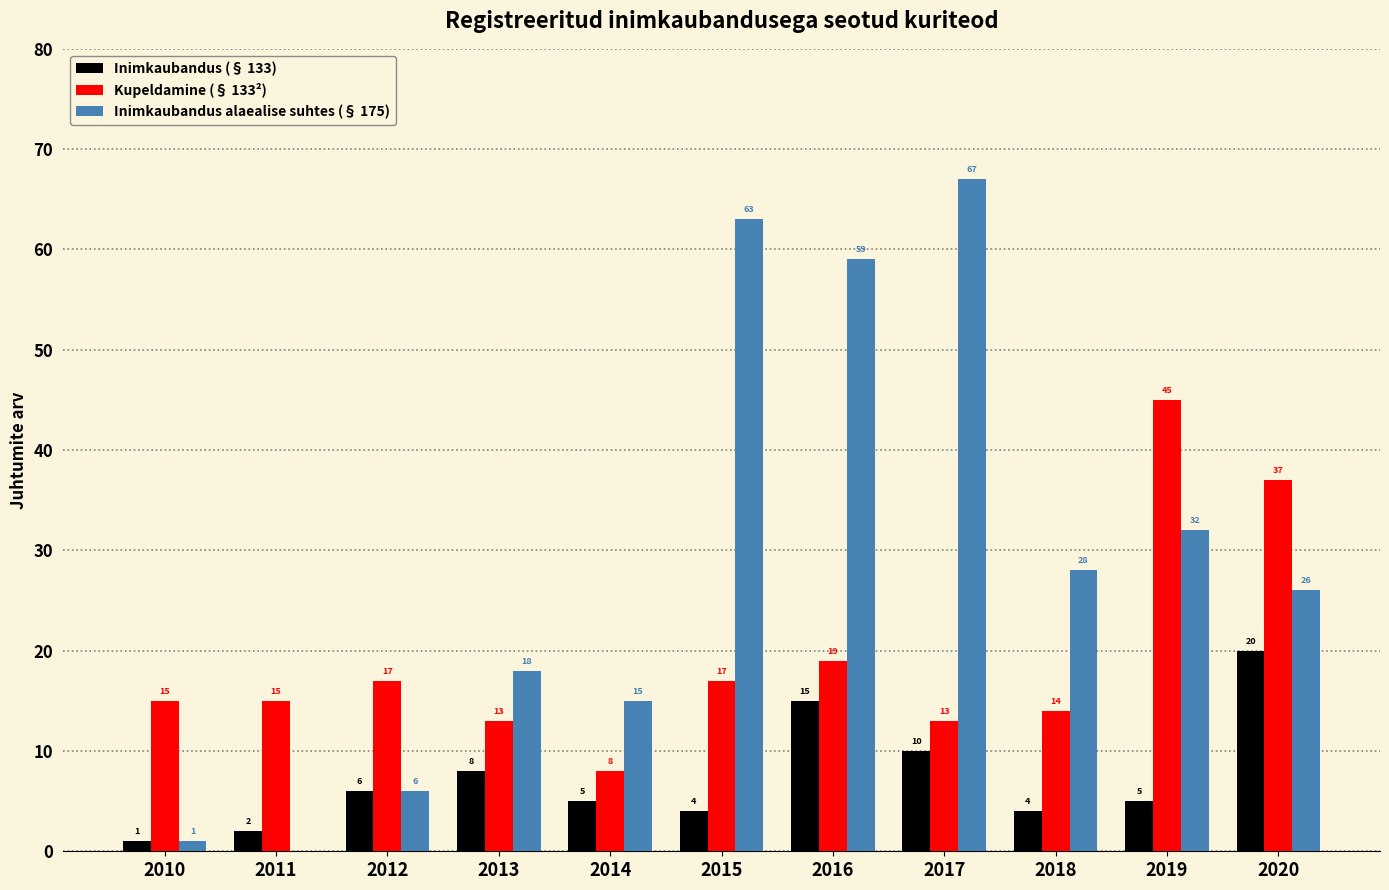

Is the value of Inimkaubandus (§ 133) at 2012 greater than the value of Inimkaubandus alaealise suhtes (§ 175) at 2011?

Yes